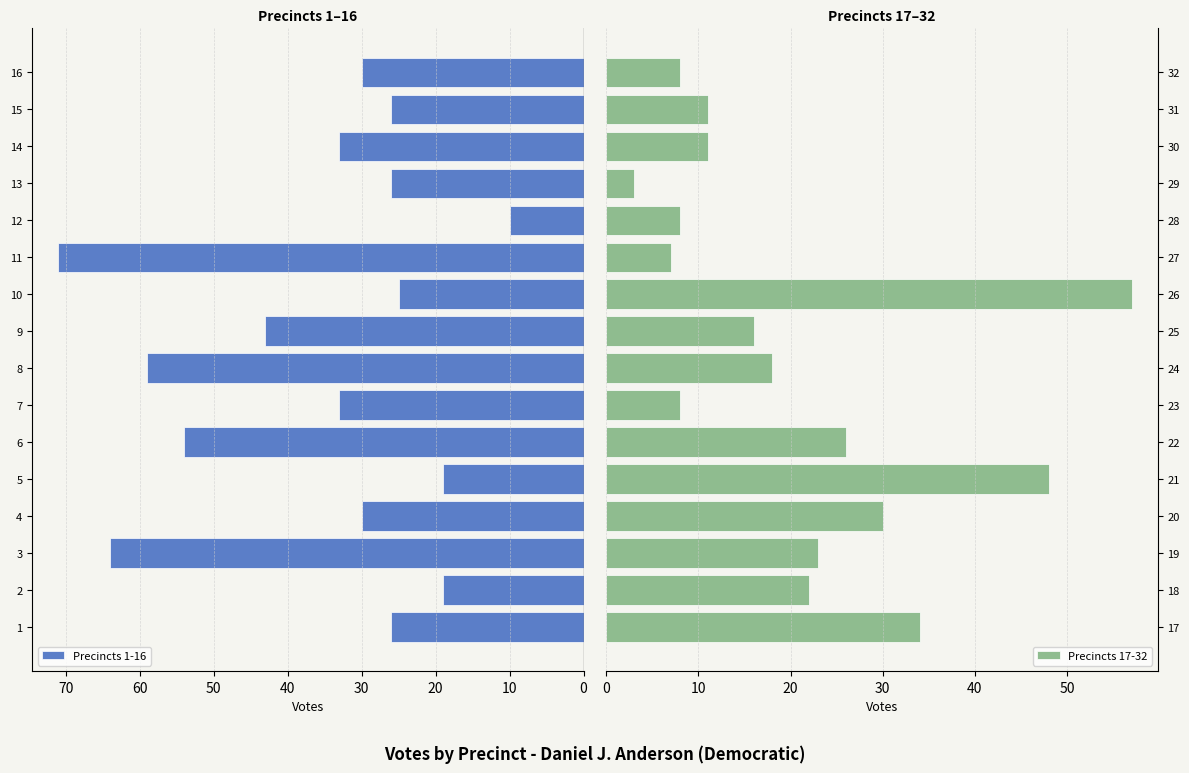

True or false: Precincts 17-32 has a value of 15 at 30.

False